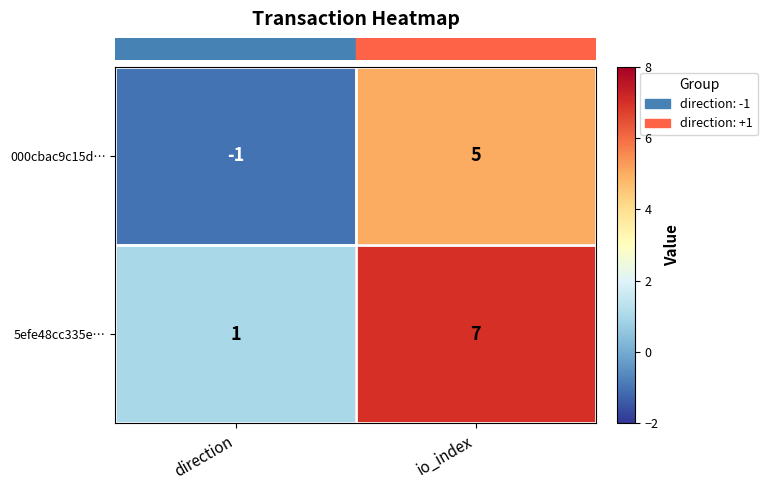

What is the difference between the 000cbac9c15d… values at direction and io_index?

6